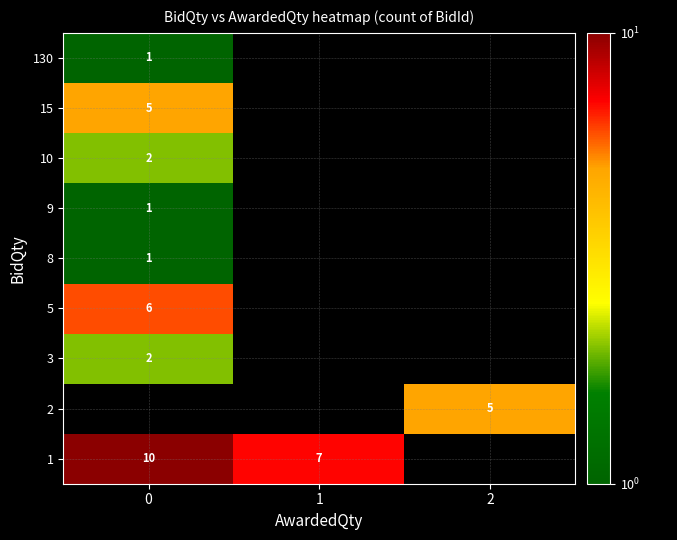

Is it true that 5 equals 6 at 0?

True